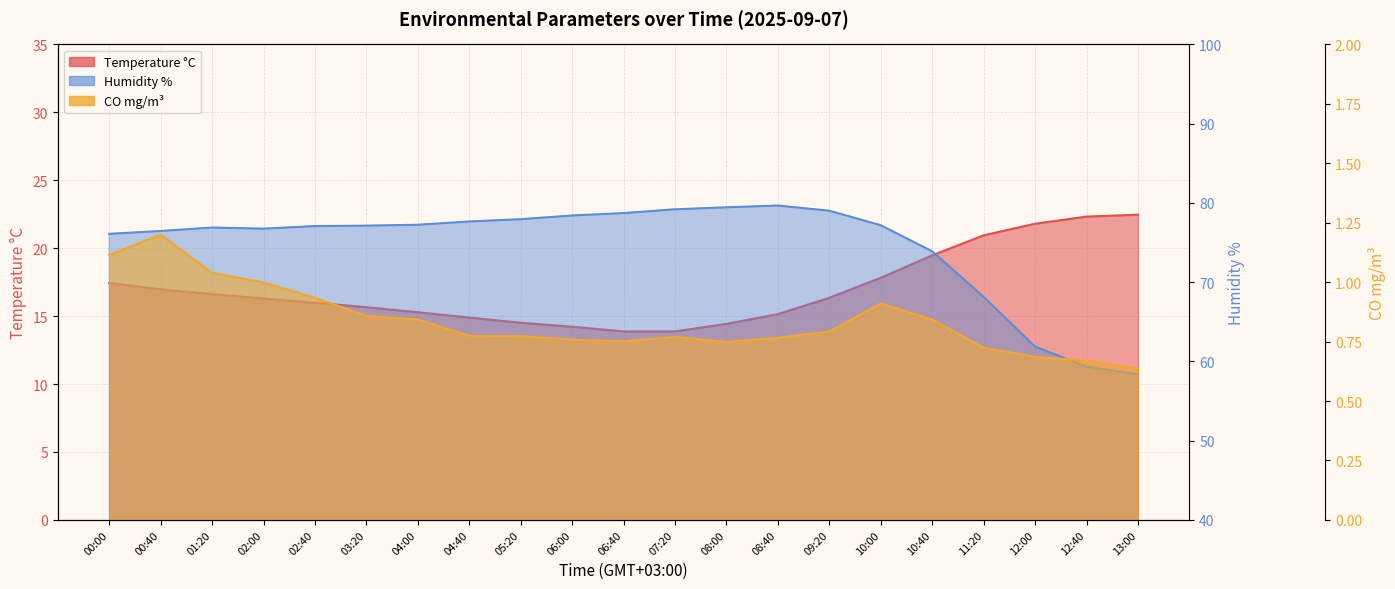

True or false: Humidity % has more than 2 points higher than both neighbors.

False